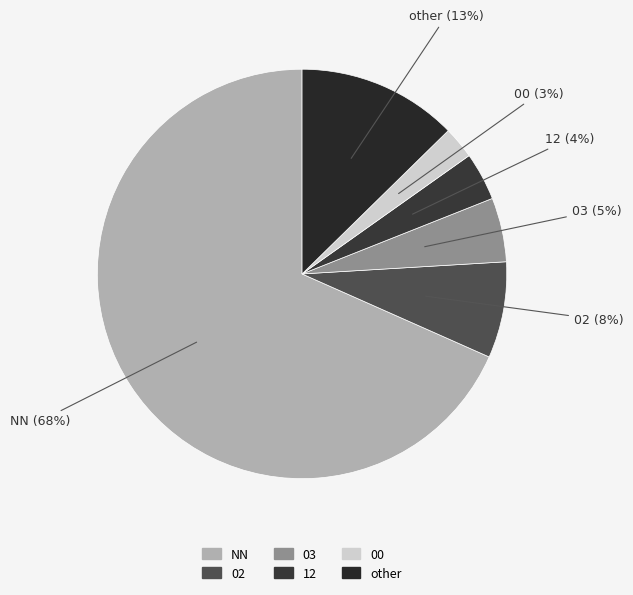

What is the ratio of the value at 02 to the value at other?

0.6